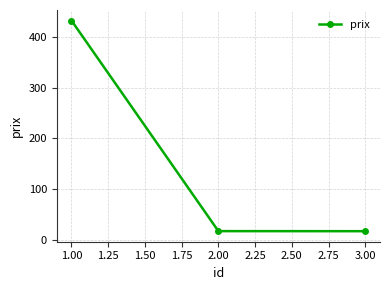

Count the number of values greater than 17.

2